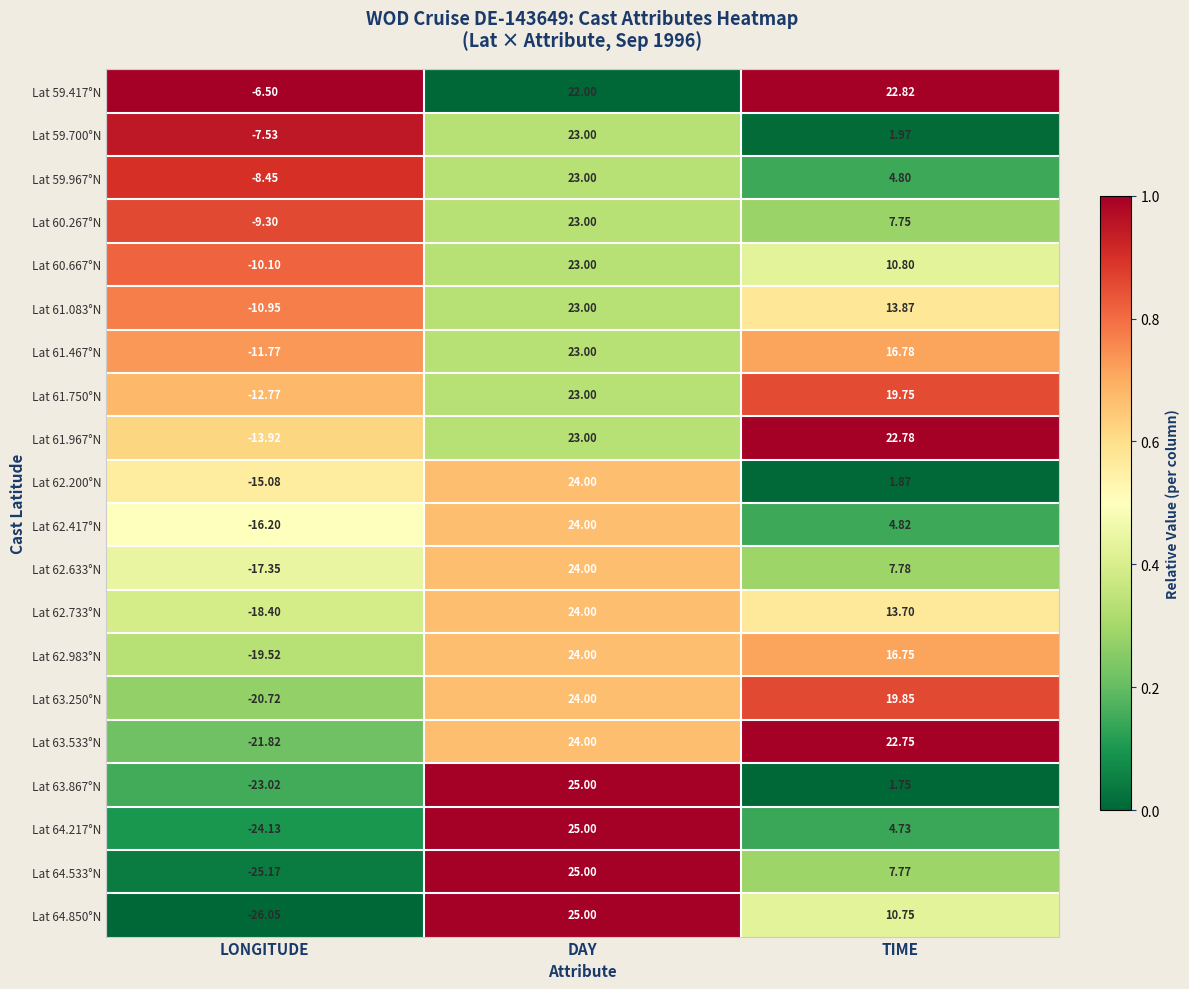

List the labels in order of Lat 61.967°N value, smallest first.

LONGITUDE, TIME, DAY